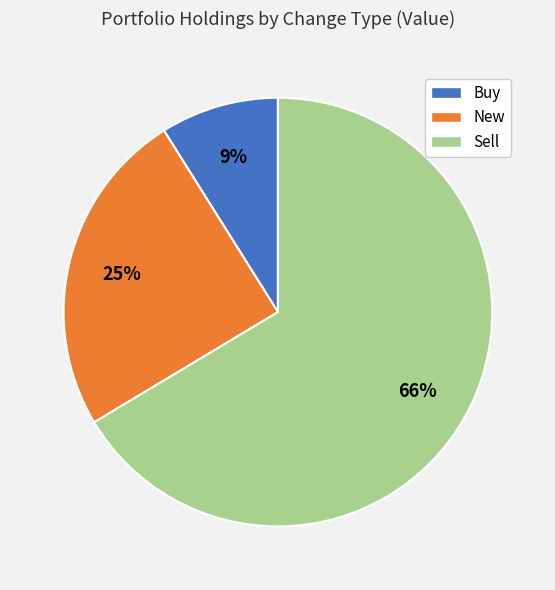

Which has a higher value, New or Sell?

Sell